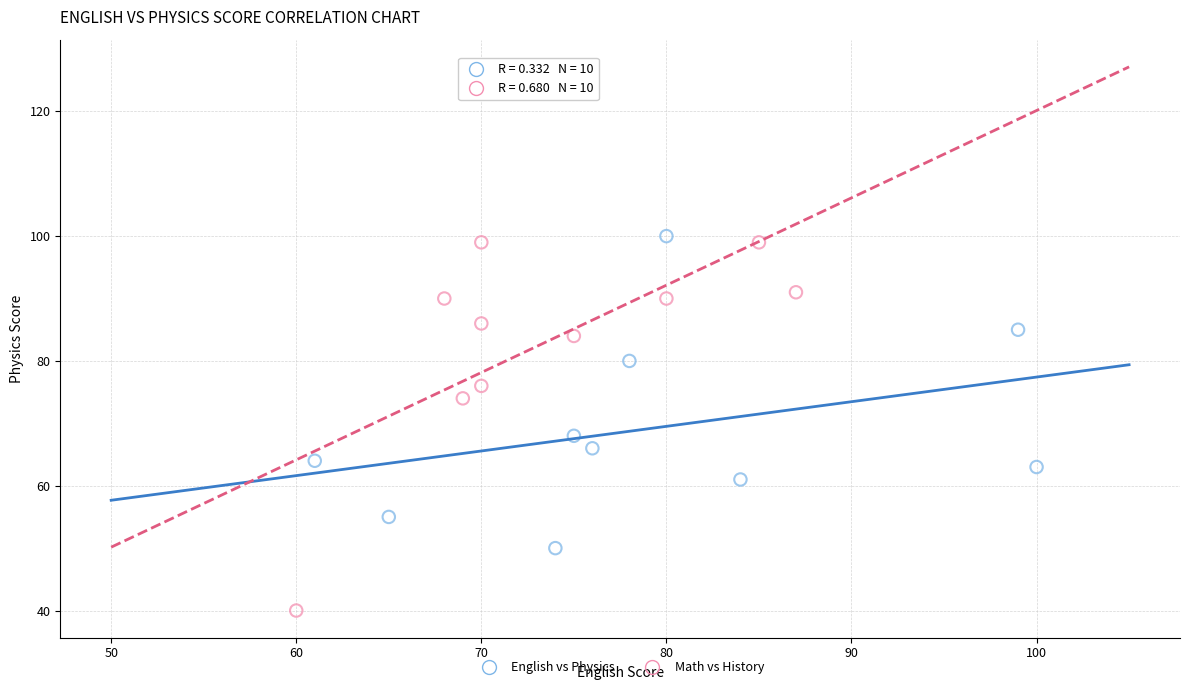

Which series contains the lowest Y value?

Math vs History